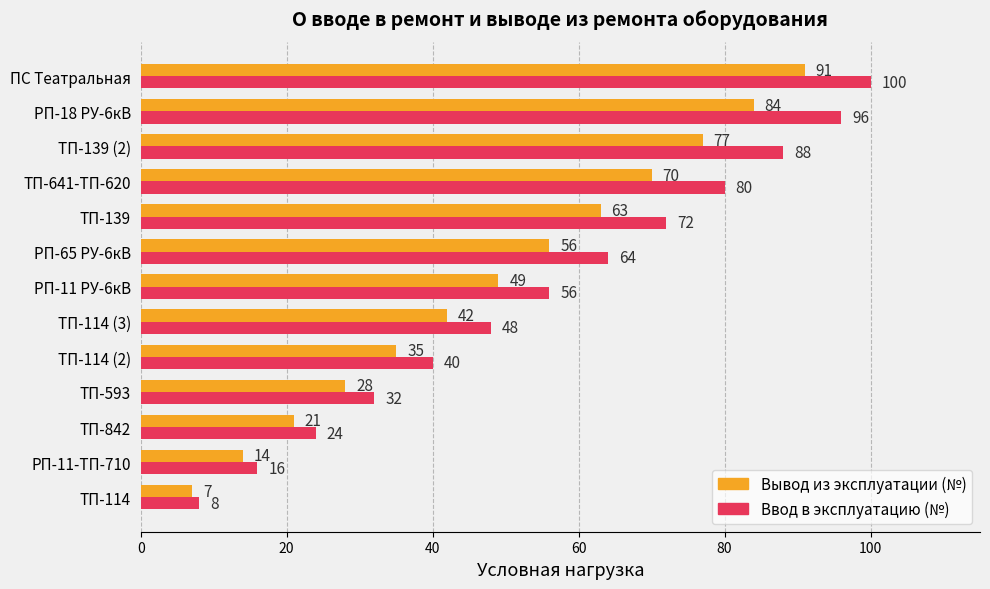

How many distinct data groups are displayed?

2